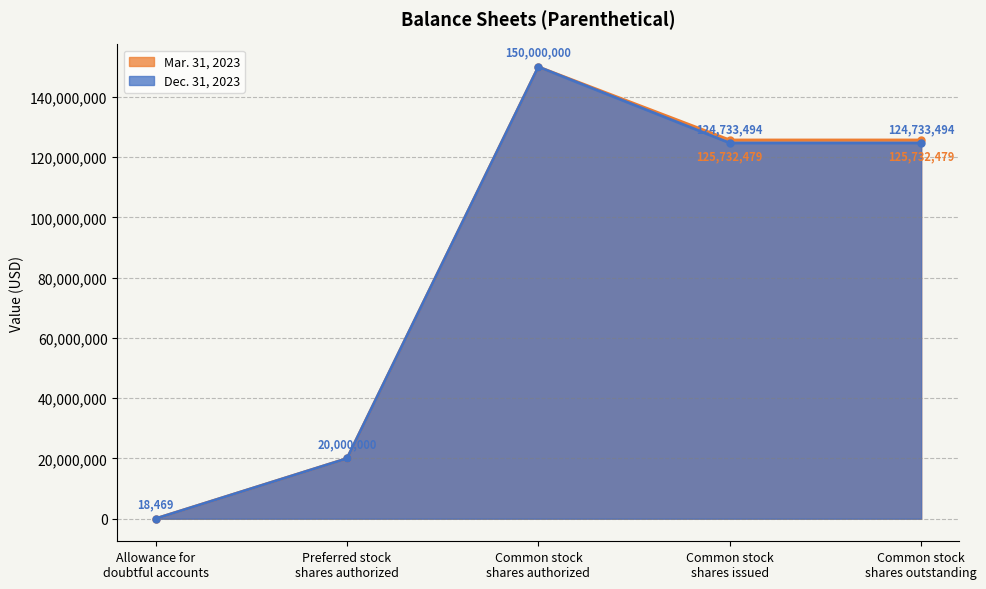

True or false: Mar. 31, 2023 has more than 1 points higher than both neighbors.

False